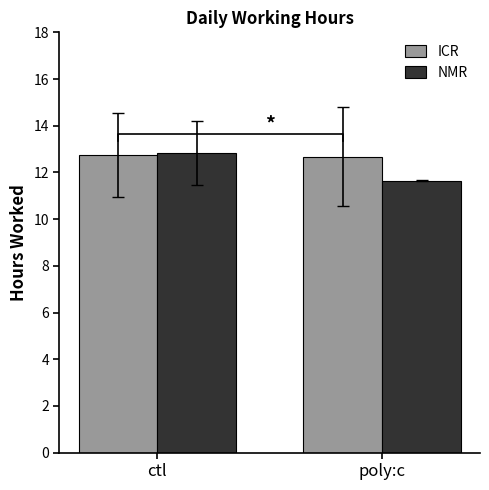

Which category has the lowest value across all series?

poly:c